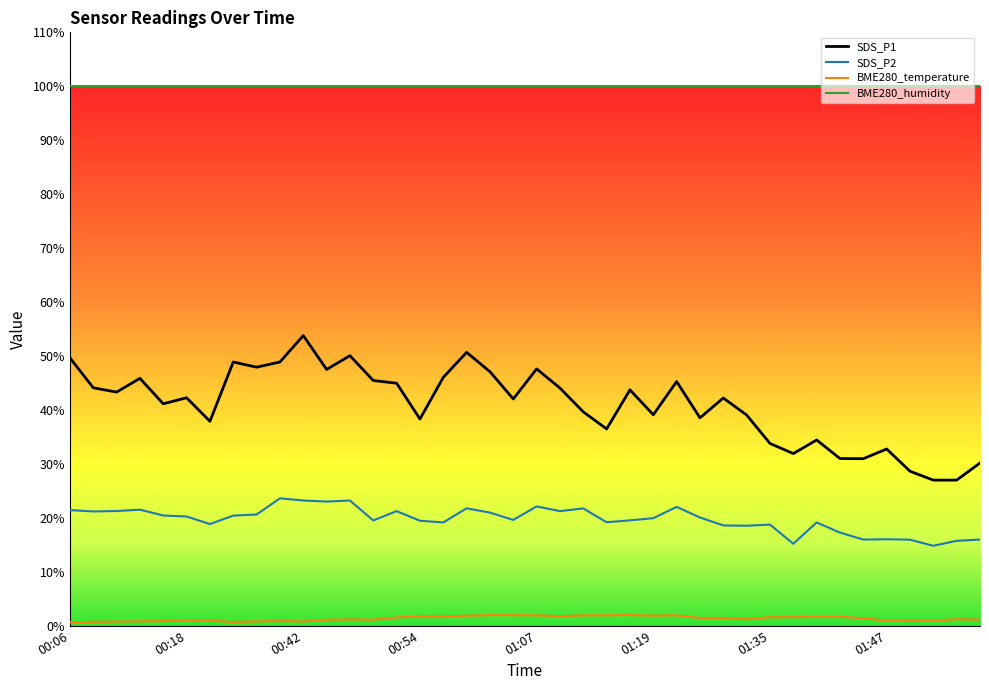

How many lines are shown in the chart?

4